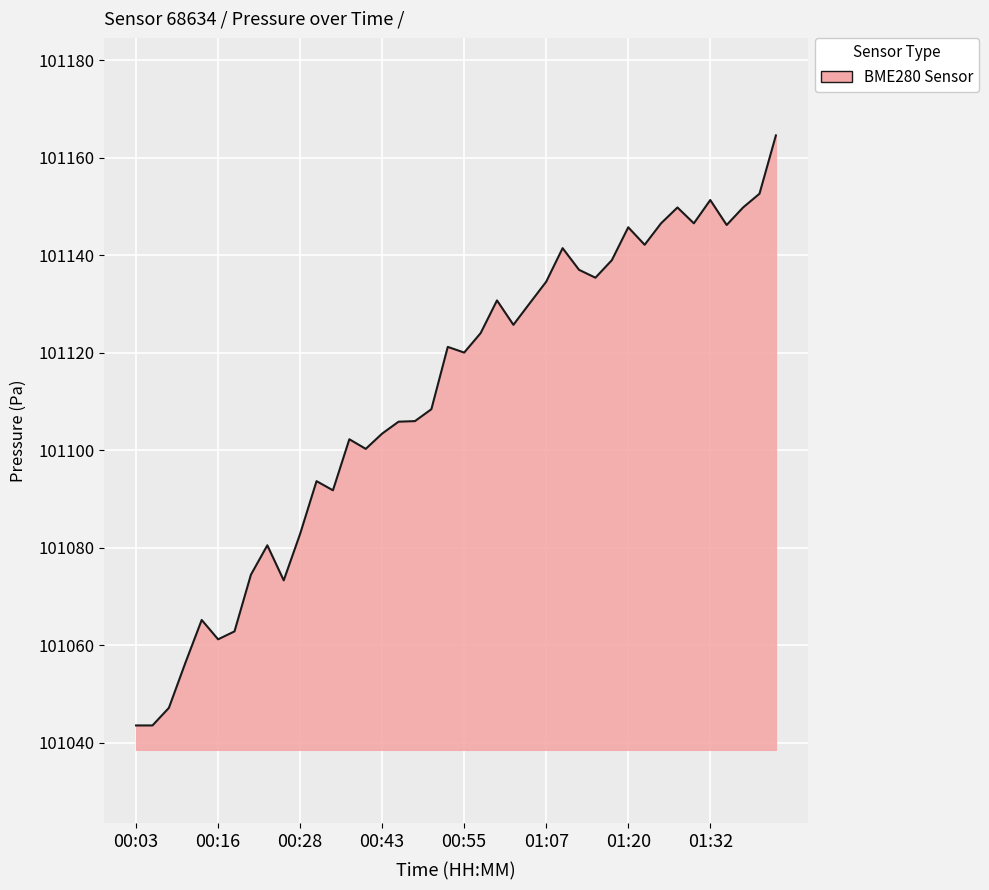

What is the smallest value displayed?

101043.6